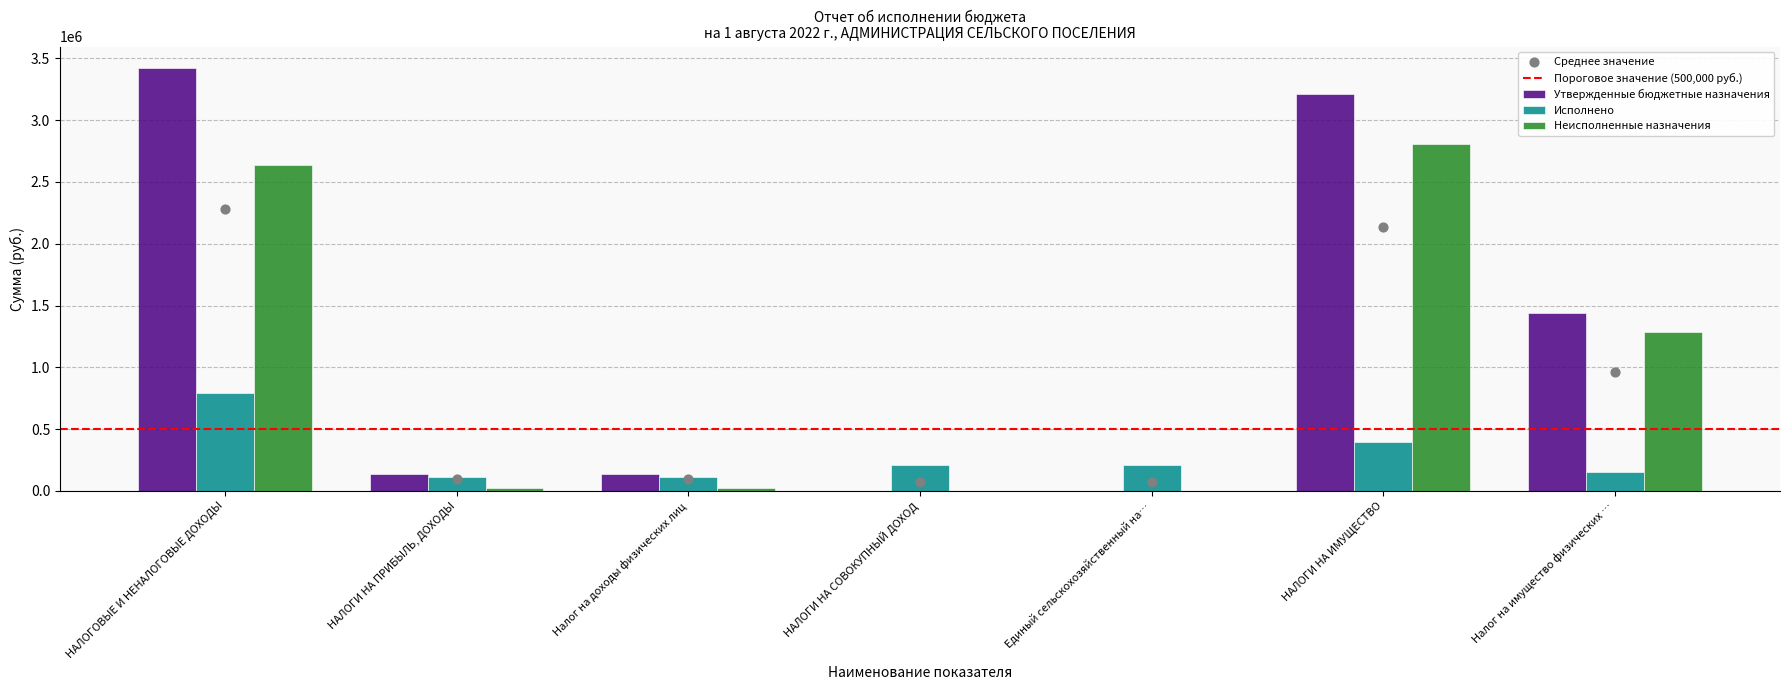

What are all the series names shown in the legend?

Утвержденные бюджетные назначения, Исполнено, Неисполненные назначения